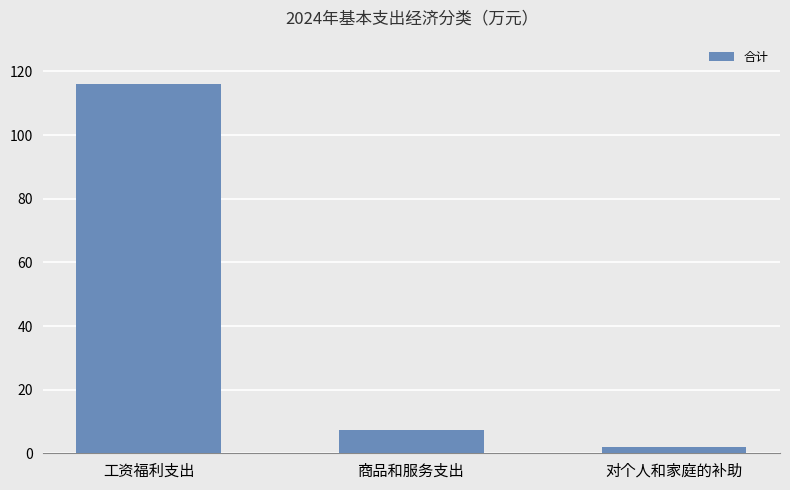

At which category does the chart reach its minimum across all series?

对个人和家庭的补助